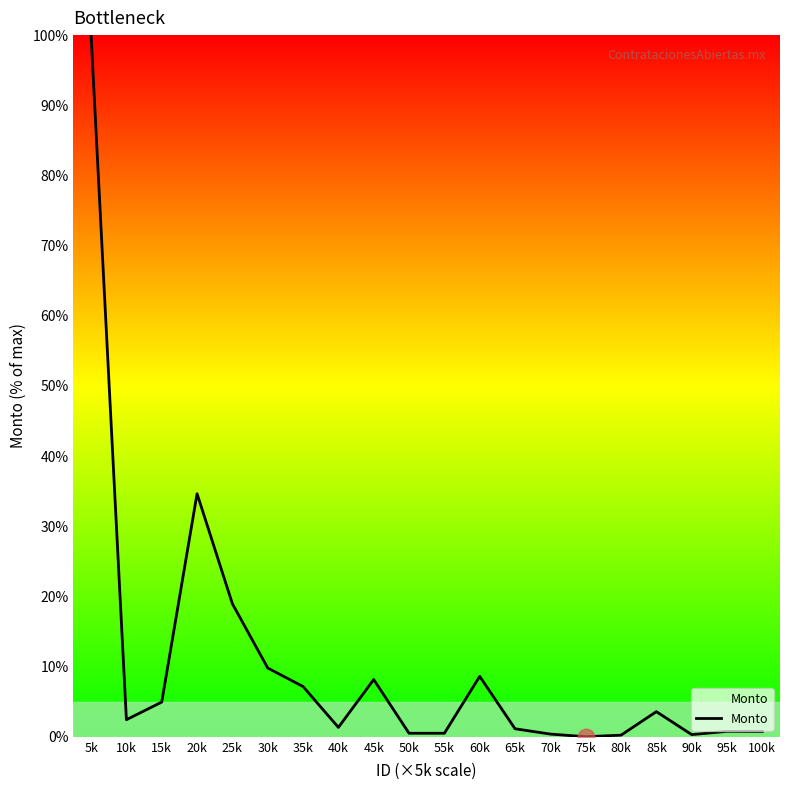

True or false: the data shows 33.0 at 25k.

False